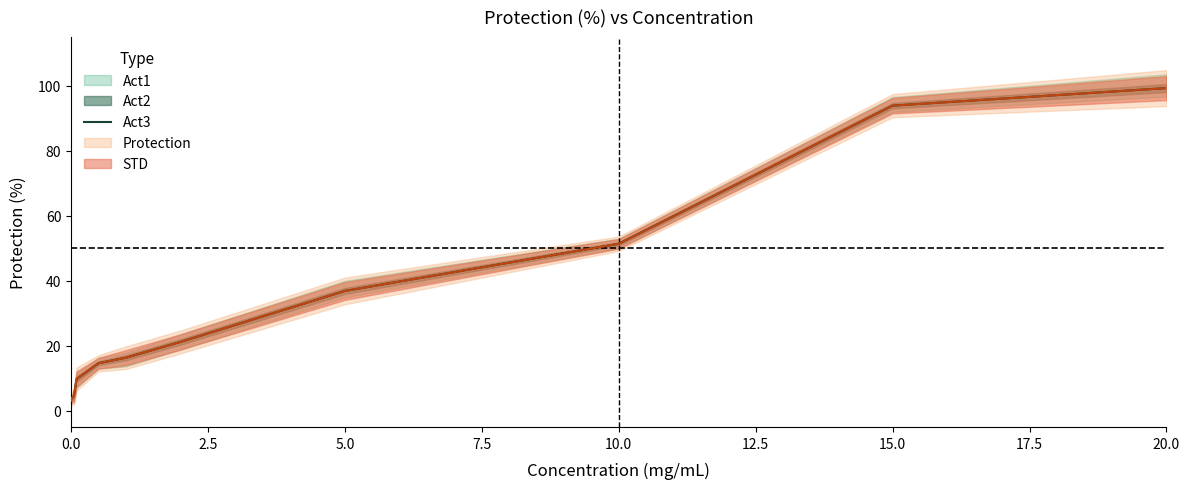

True or false: Act3 has a value of 9.6 at 5.0.

False